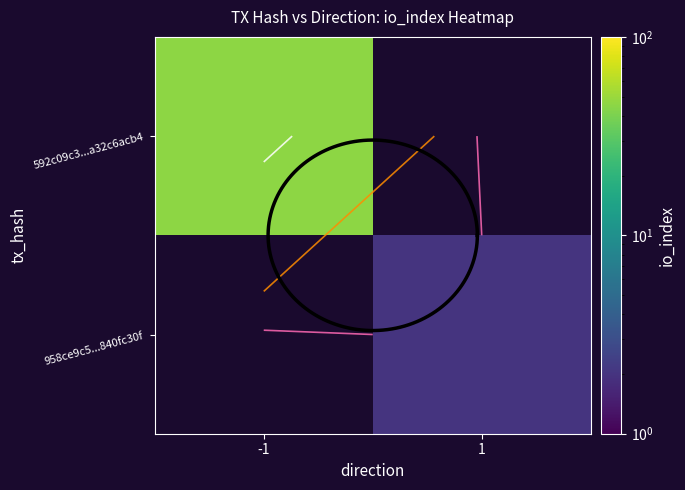

At which category does the chart reach its minimum across all series?

1